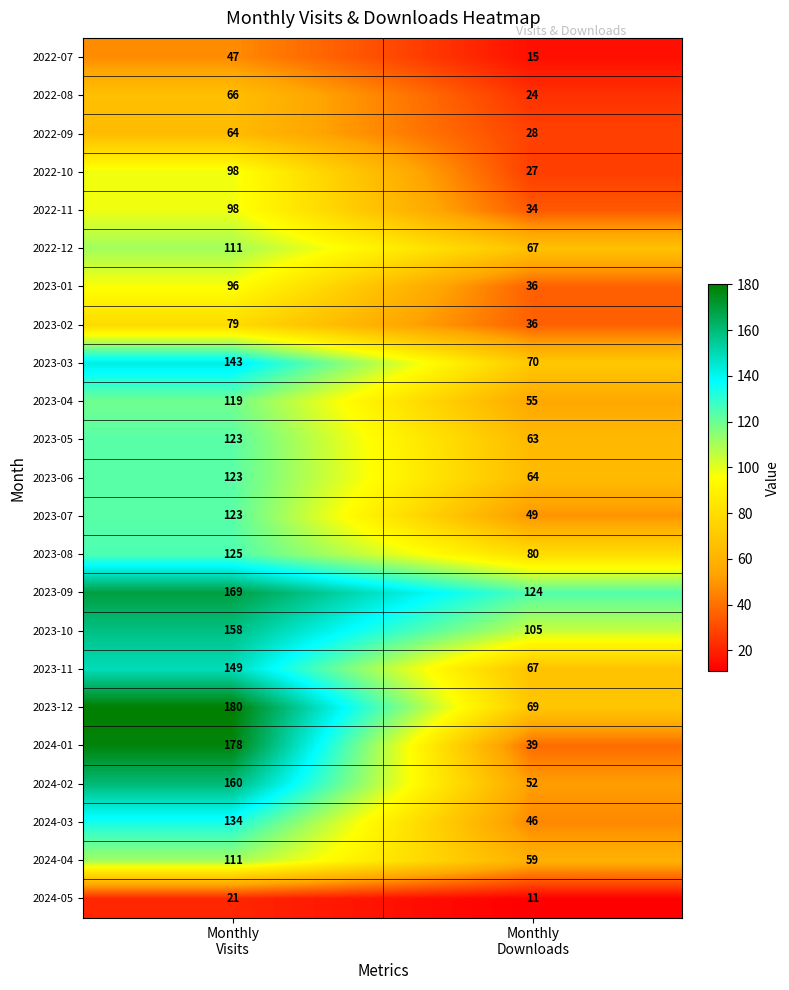

What is the maximum value shown in the chart?

180